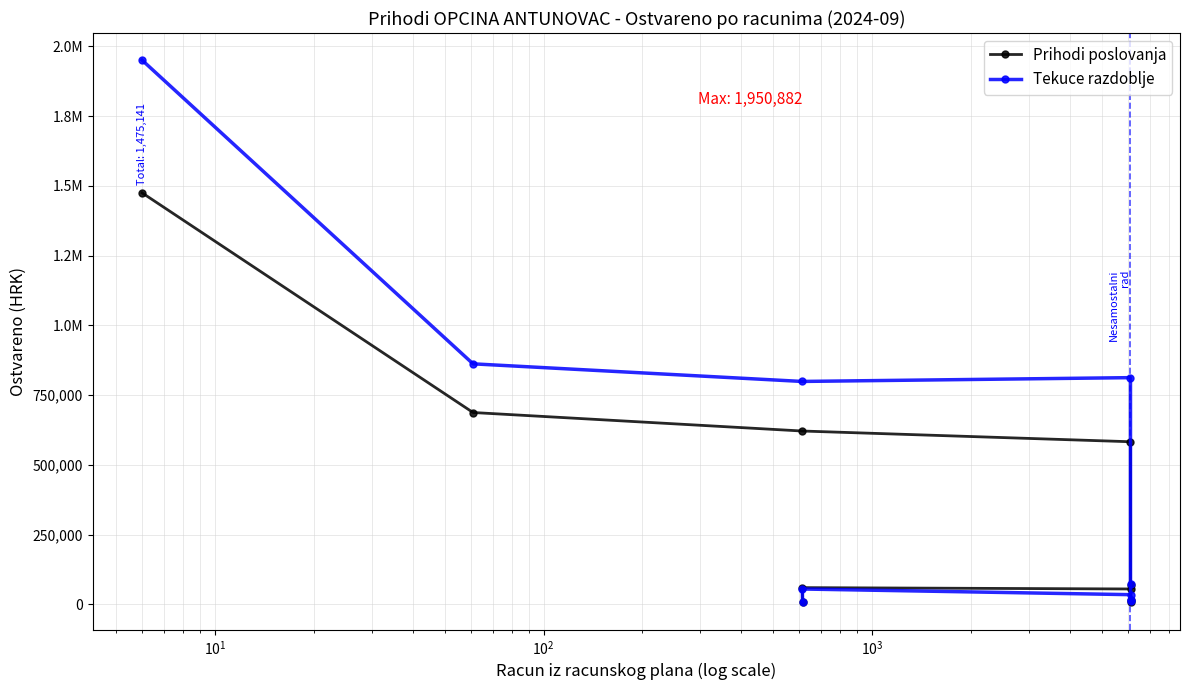

The value of Prihodi poslovanja at 9 is 11605.5. True or false?

False